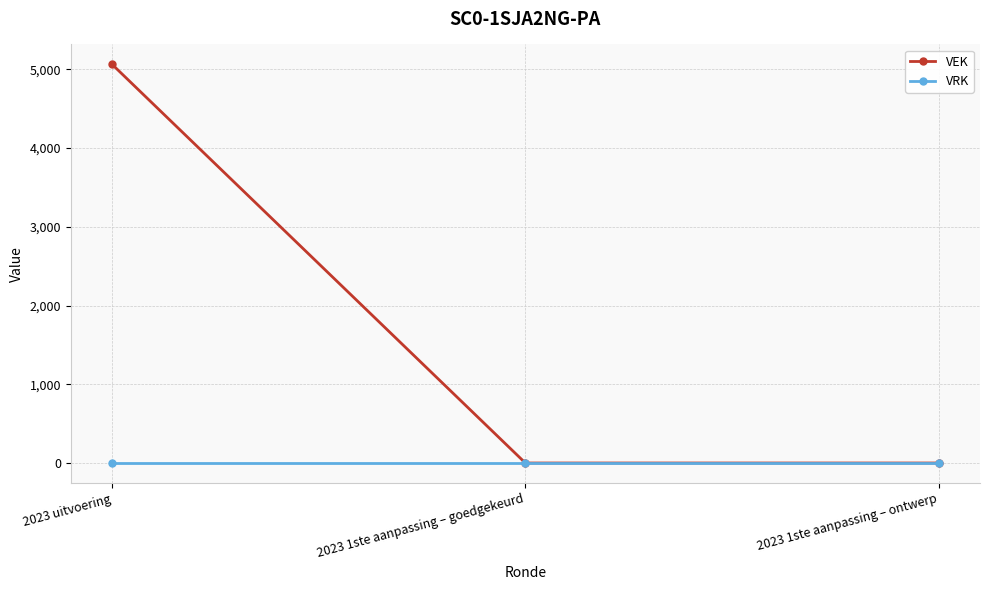

List the series in order of their peak value, lowest first.

VRK, VEK